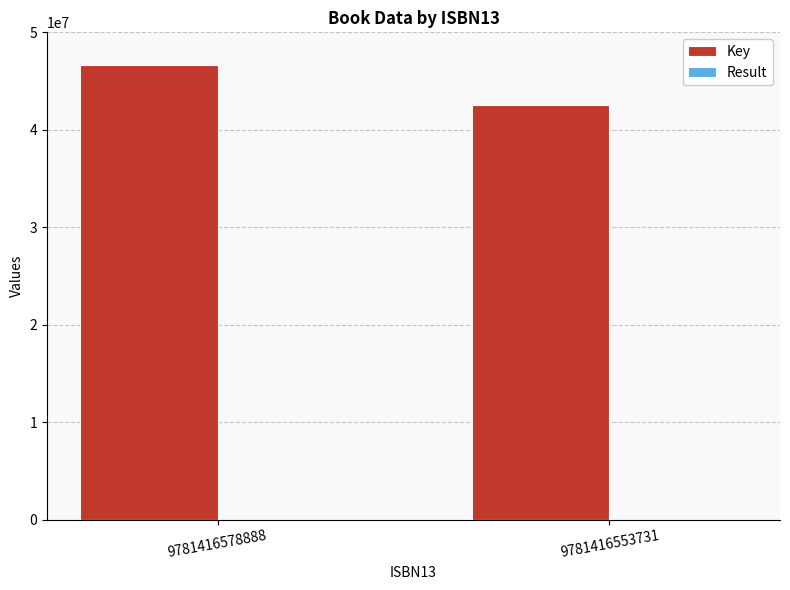

At which label does Key reach its peak?

9781416578888